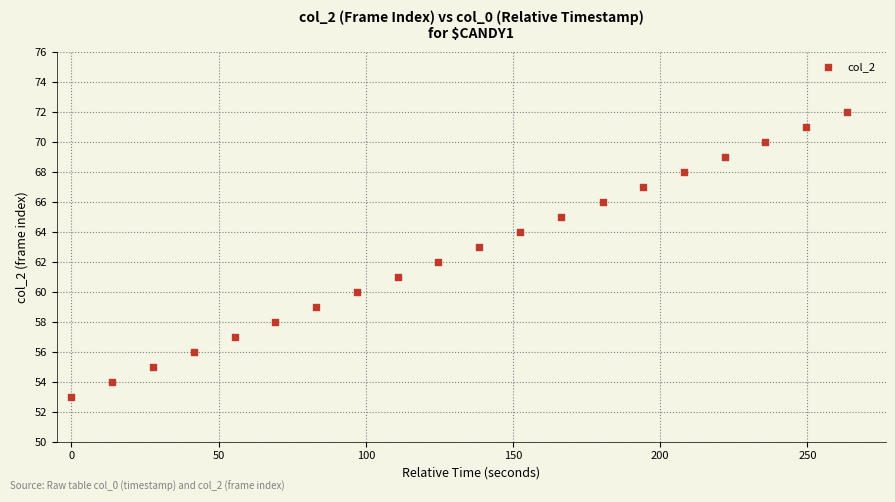

What is the range of Y values (max minus min)?

19